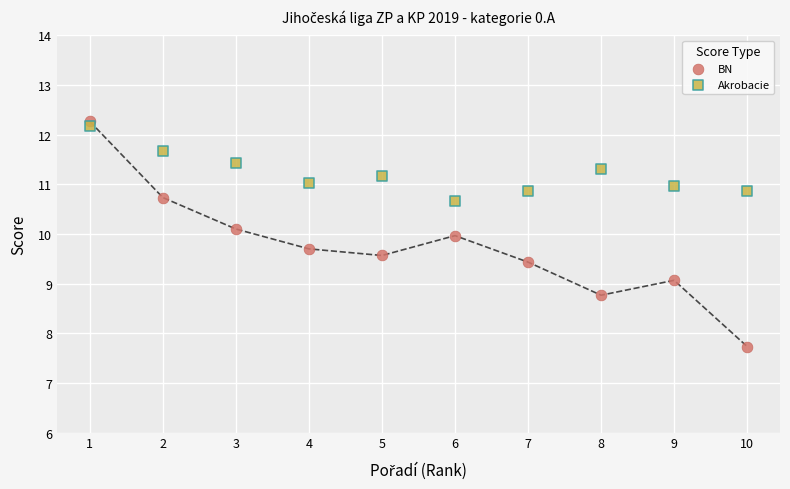

Which series has the largest Y range (max minus min)?

BN